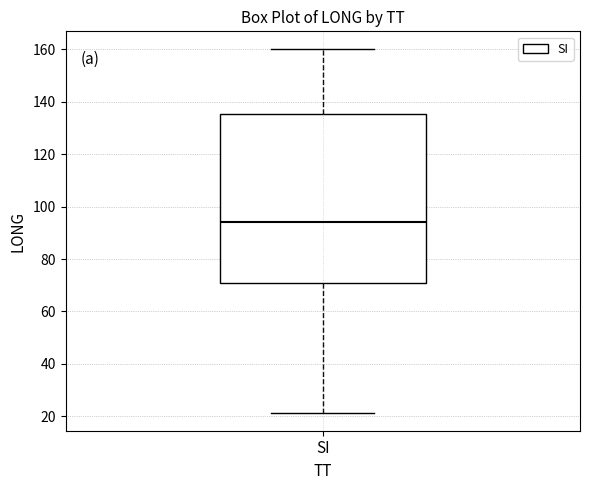

Read this box plot against the y-axis: the position of the median line, the range covered by the box, and the ends of both whiskers. The values are not printed on the chart, so give them approximately, as read against the axis.

median 94, box 72 to 136, whiskers 22 to 160